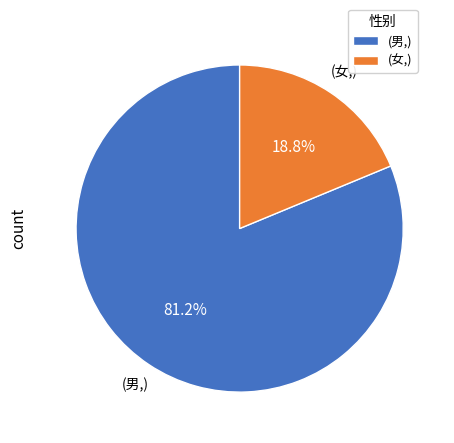

Which category has the biggest portion of the pie?

(男,)